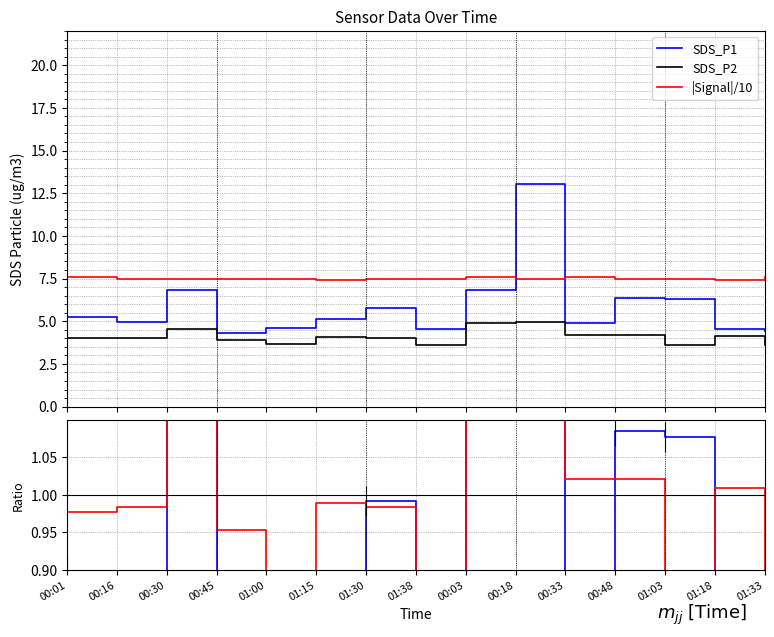

What is the value of the |Signal|/10 point at the 5th from the left?

7.5